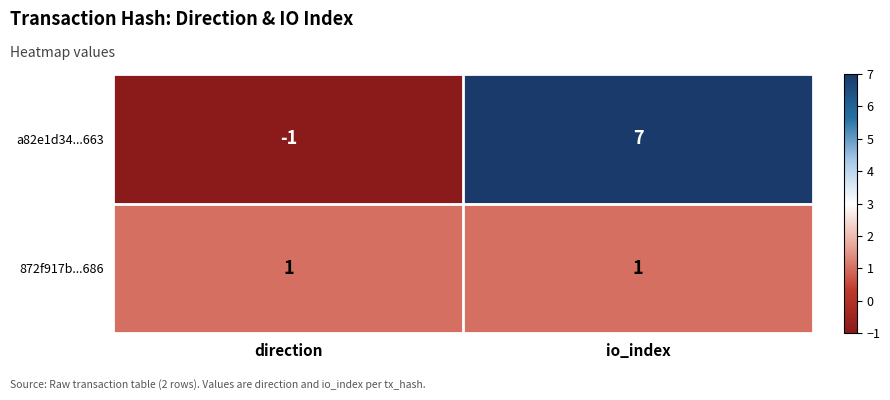

Which series has the largest total across all categories?

a82e1d34...663